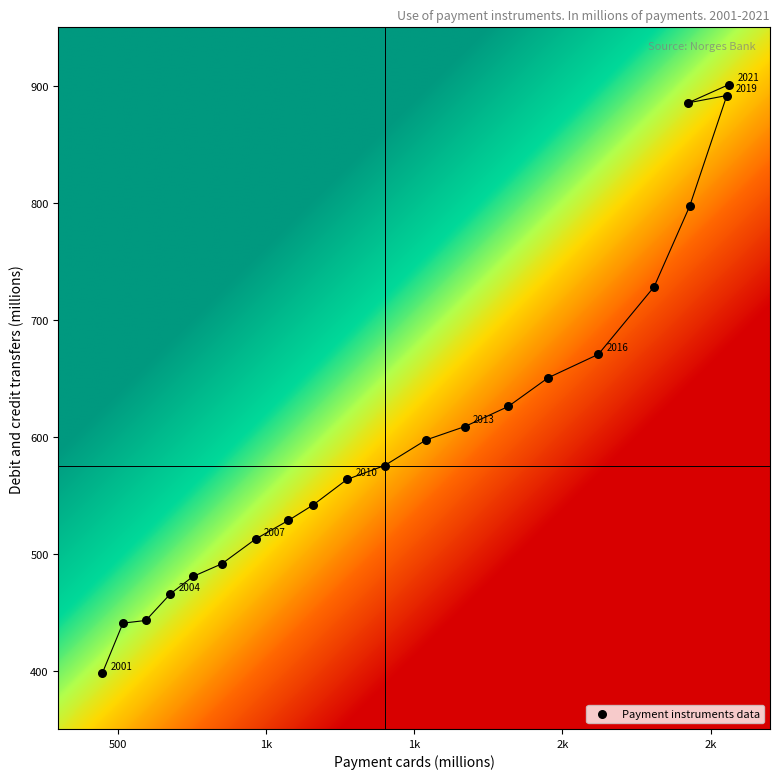

What is the range of X values (max minus min)?

2113.7